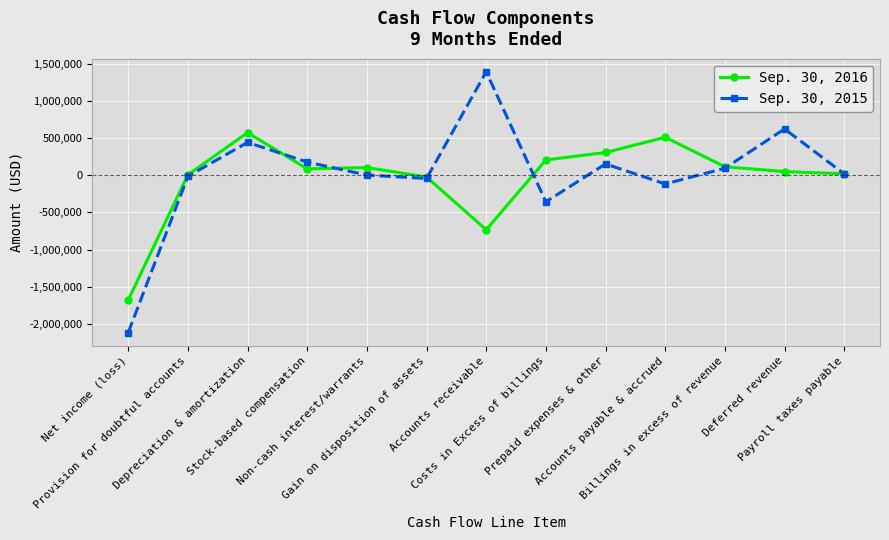

At which category does Sep. 30, 2015 reach its first local peak?

Depreciation & amortization